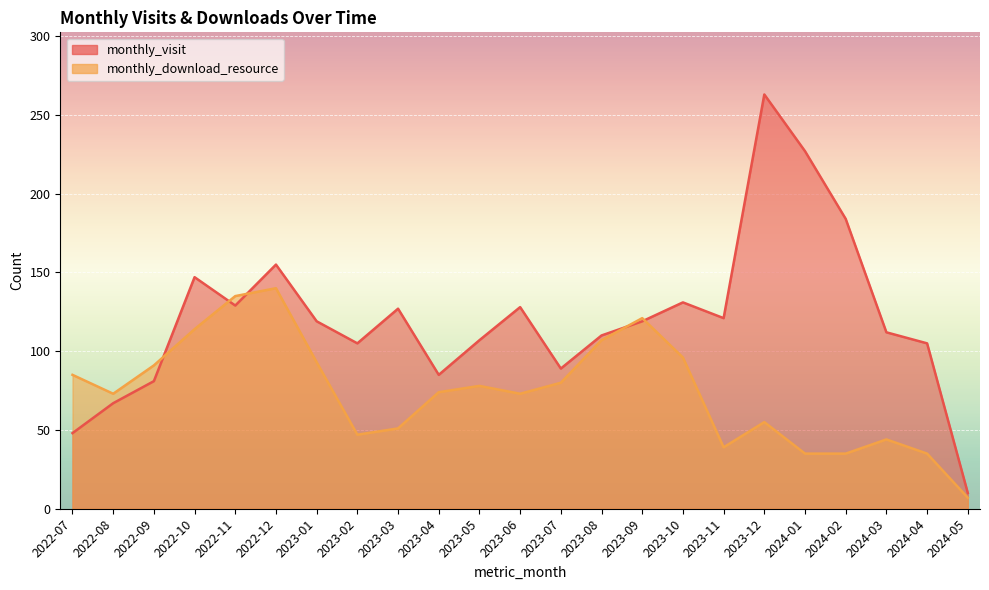

True or false: monthly_download_resource has more than 2 points higher than both neighbors.

True